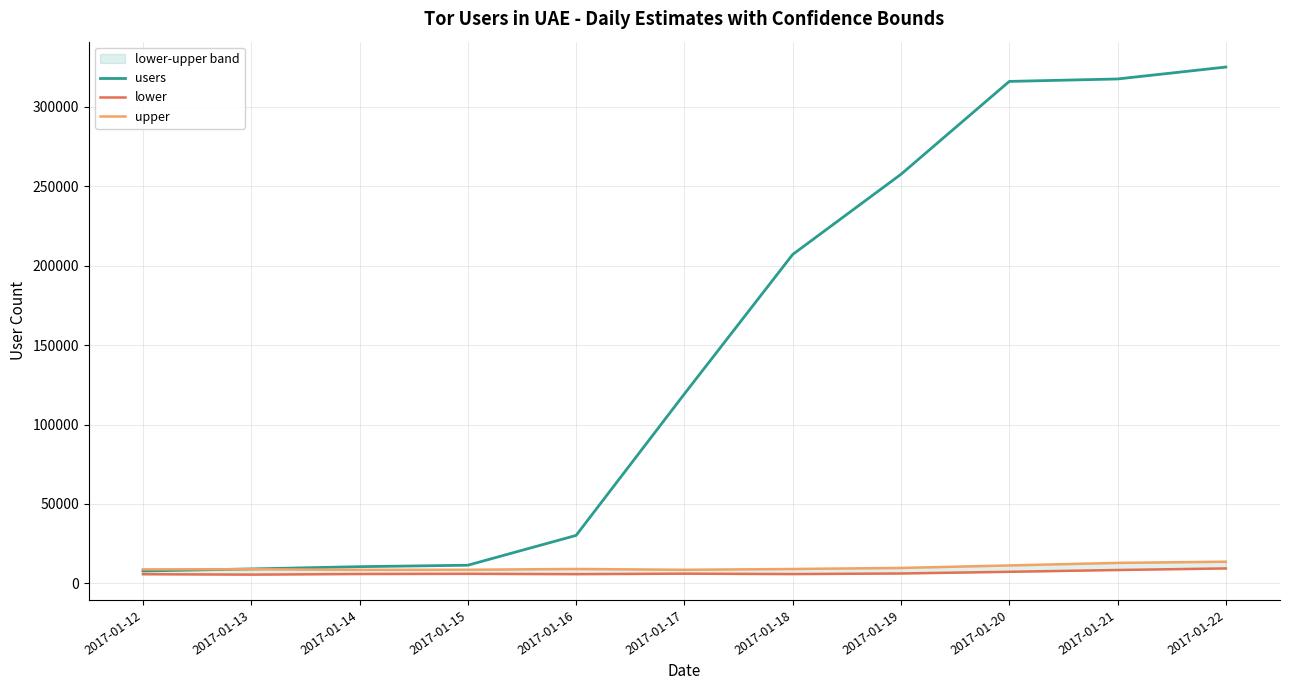

True or false: lower and upper intersect in this chart.

False